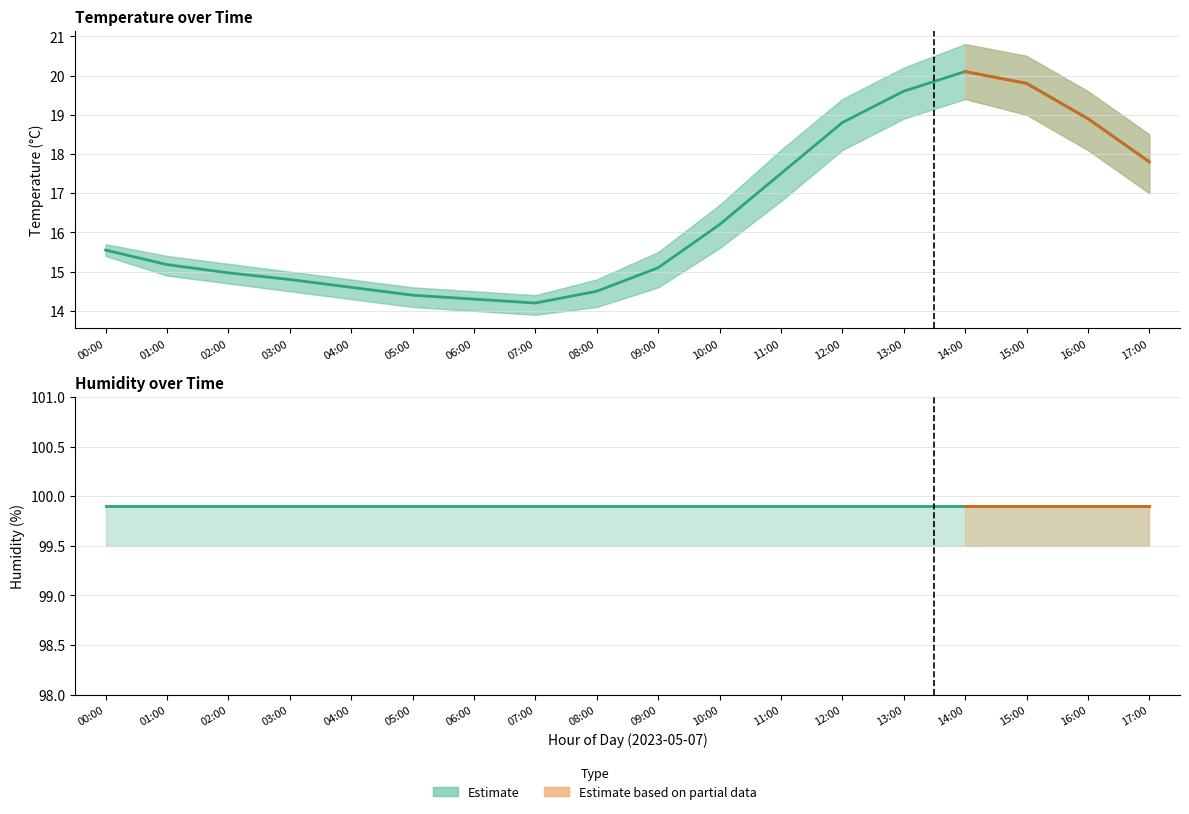

Does the chart display data point markers on the line(s)?

No